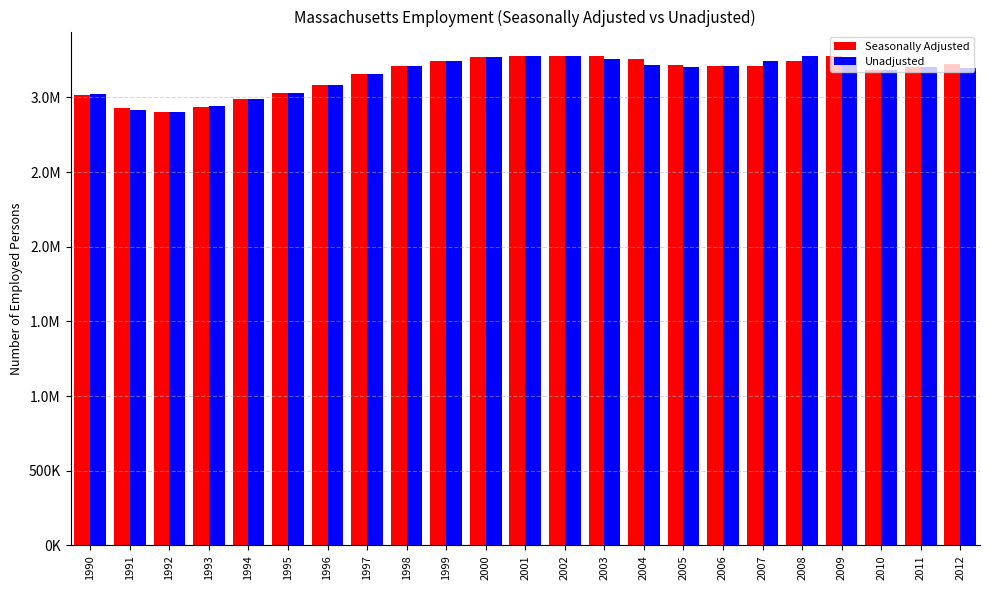

Which series has the widest spread of values?

Unadjusted